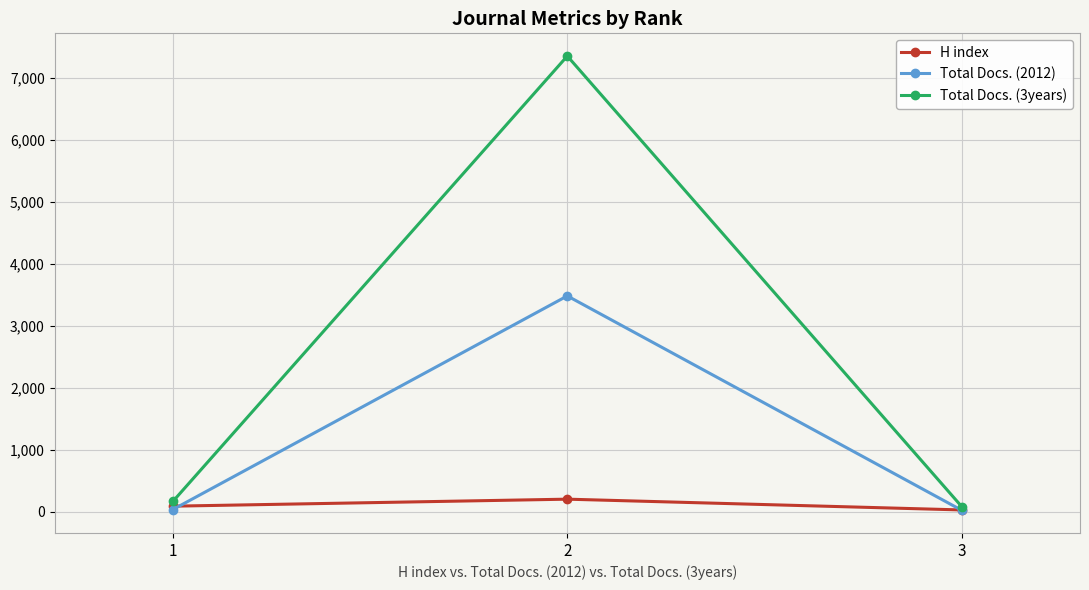

Which series has the largest total across all categories?

Total Docs. (3years)